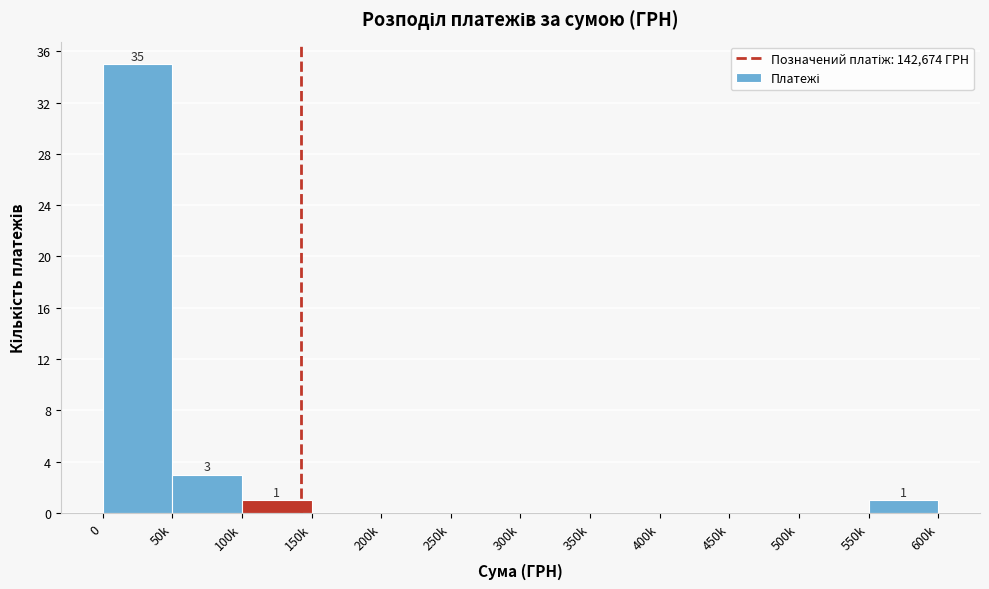

Reading left to right, what are all the values shown in this chart?

0=35	50k=3	100k=1	150k=0	200k=0	250k=0	300k=0	350k=0	400k=0	450k=0	500k=0	550k=1